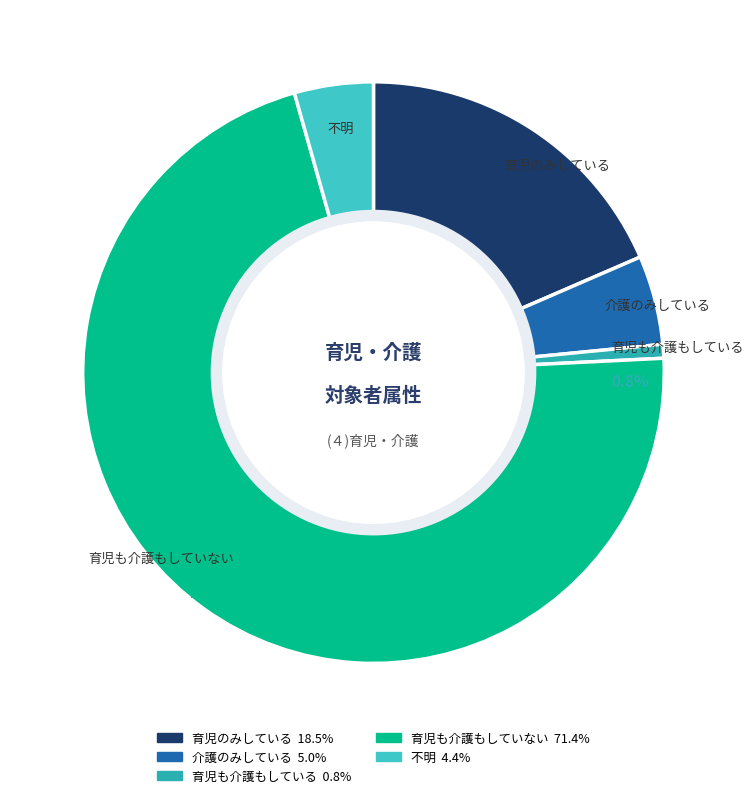

To the nearest percent, what is the average slice percentage?

20%